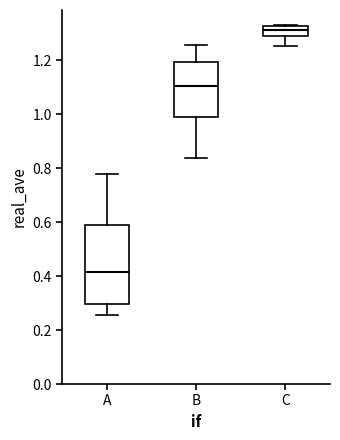

Where does the upper whisker of the box for A end on the y-axis? The values are not printed on the chart, so give them approximately, as read against the axis.

0.78